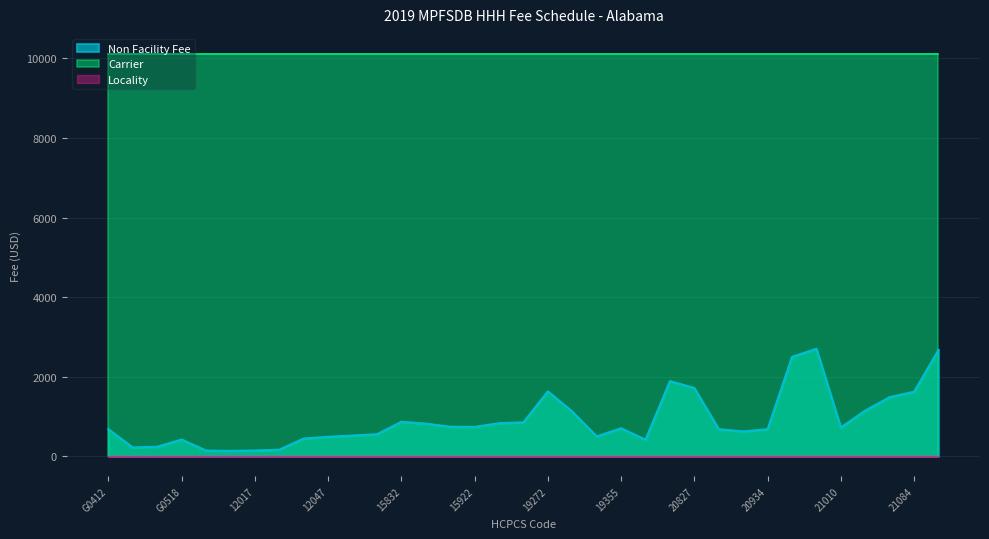

Does the chart display data point markers on the line(s)?

No